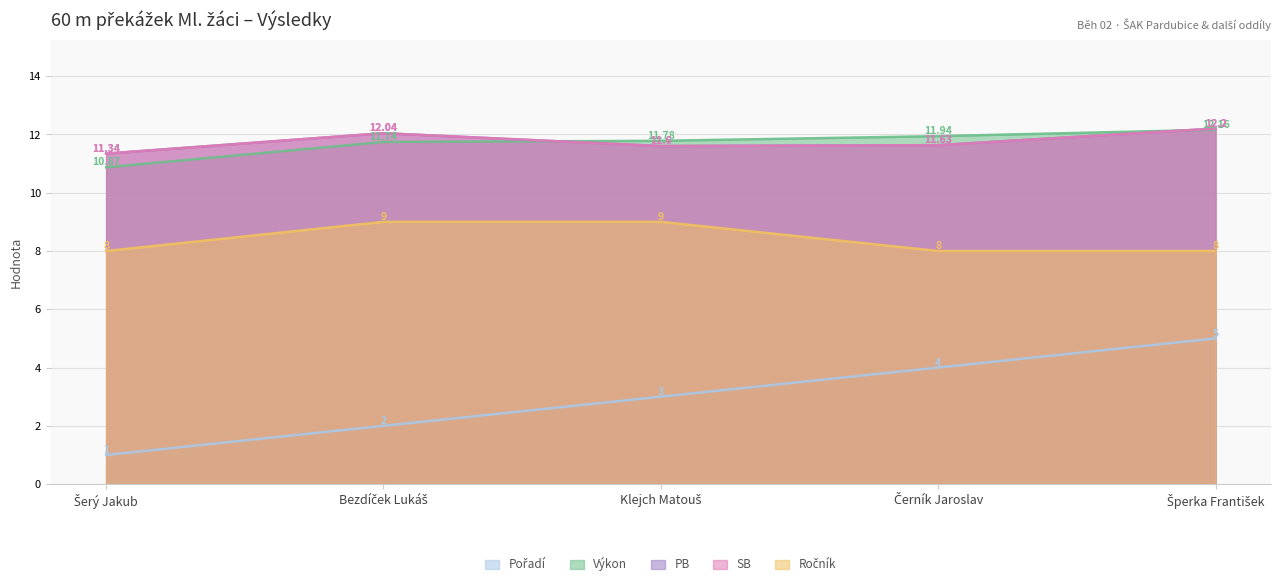

Is the value of Ročník at Šerý Jakub greater than the value of Pořadí at Šperka František?

Yes